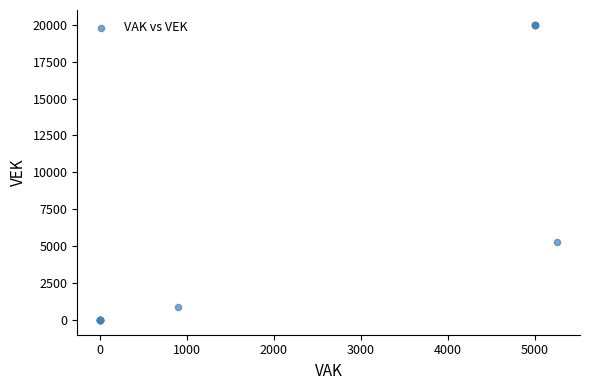

What Y value in the scatter plot is closest to 10000?

5260